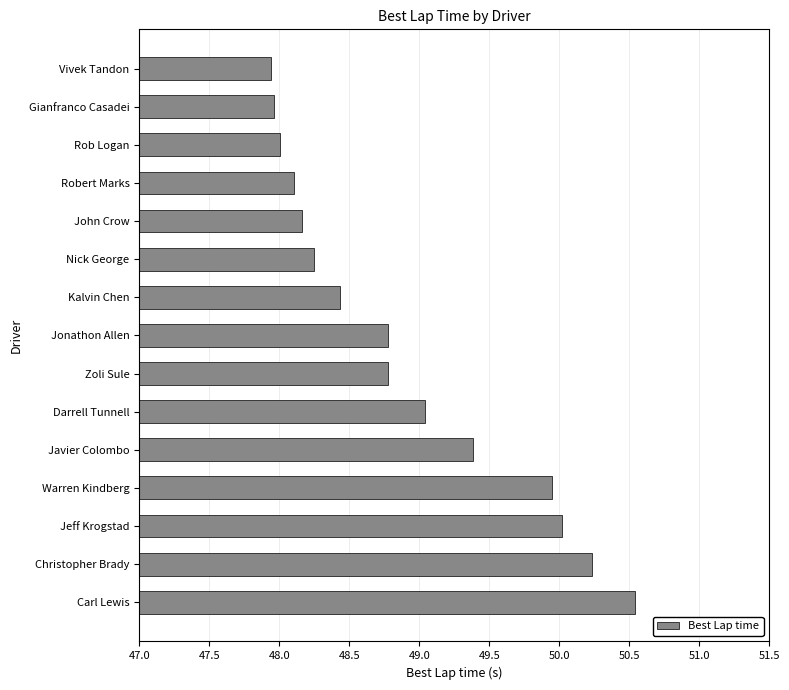

Which label corresponds to the largest value in the chart?

Carl Lewis